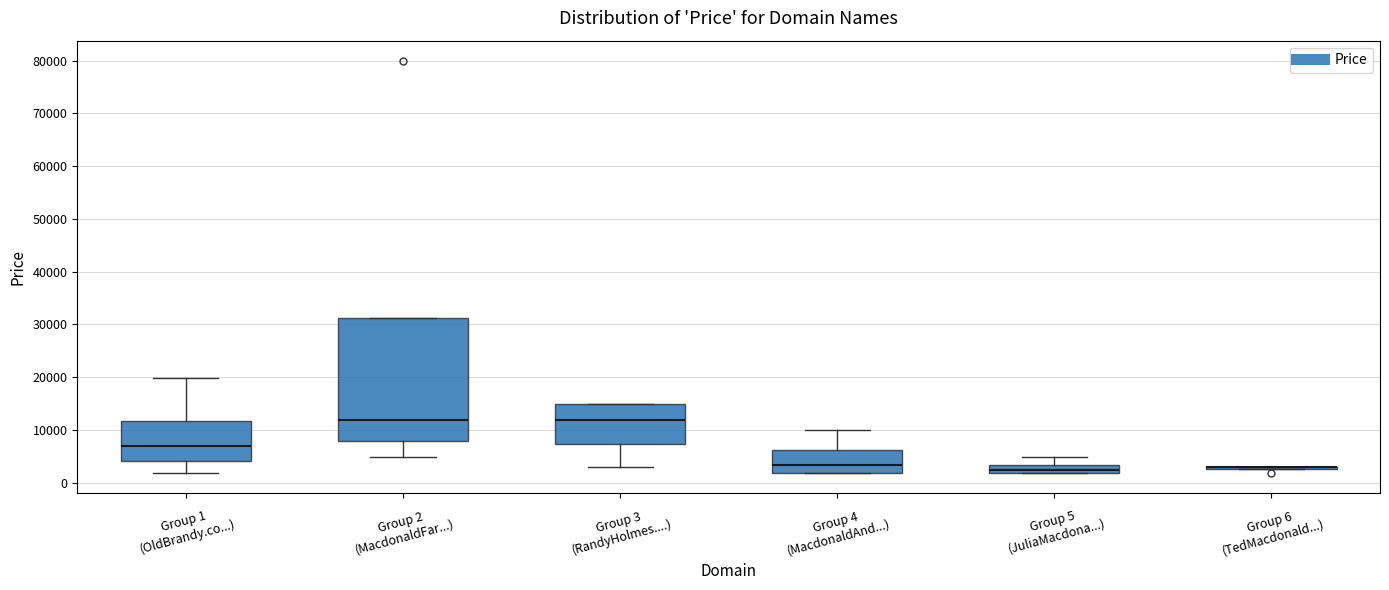

Which box is the tallest, from its lower edge to its upper edge?

Group 2 (MacdonaldFar...)